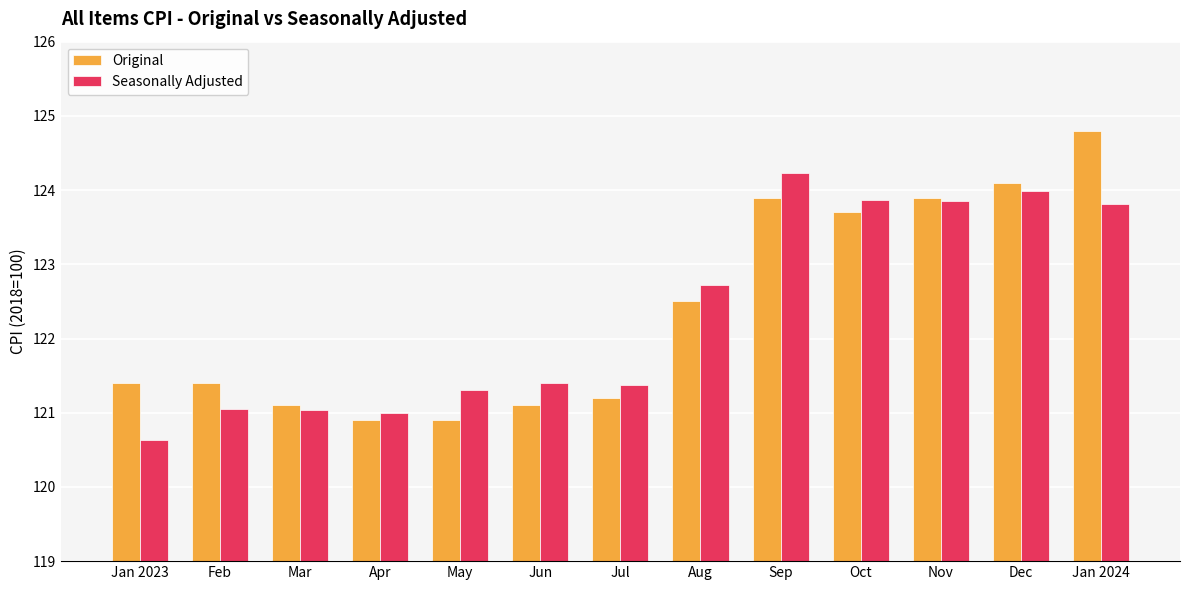

Reading left to right, extract all data points from this chart.

Original: 121.4	121.4	121.1	120.9	120.9	121.1	121.2	122.5	123.9	123.7	123.9	124.1	124.8
Seasonally Adjusted: 120.6	121.0	121.0	121.0	121.3	121.4	121.4	122.7	124.2	123.9	123.9	124.0	123.8